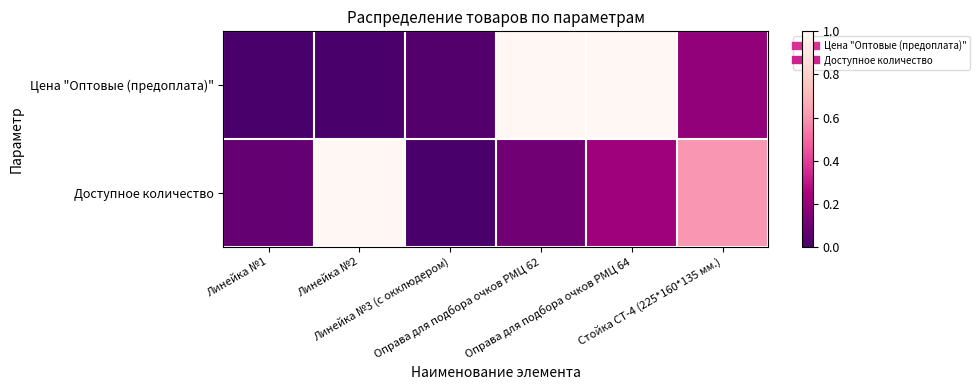

Reading left to right, what are all the values shown in this chart?

Цена "Оптовые (предоплата)": Линейка №1=0.0	Линейка №2=0.0	Линейка №3 (c окклюдером)=0.0	Оправа для подбора очков РМЦ 62=1.0	Оправа для подбора очков РМЦ 64=1.0	Стойка СТ-4 (225*160*135 мм.)=0.2
Доступное количество: Линейка №1=0.1	Линейка №2=1.0	Линейка №3 (c окклюдером)=0.0	Оправа для подбора очков РМЦ 62=0.1	Оправа для подбора очков РМЦ 64=0.2	Стойка СТ-4 (225*160*135 мм.)=0.6